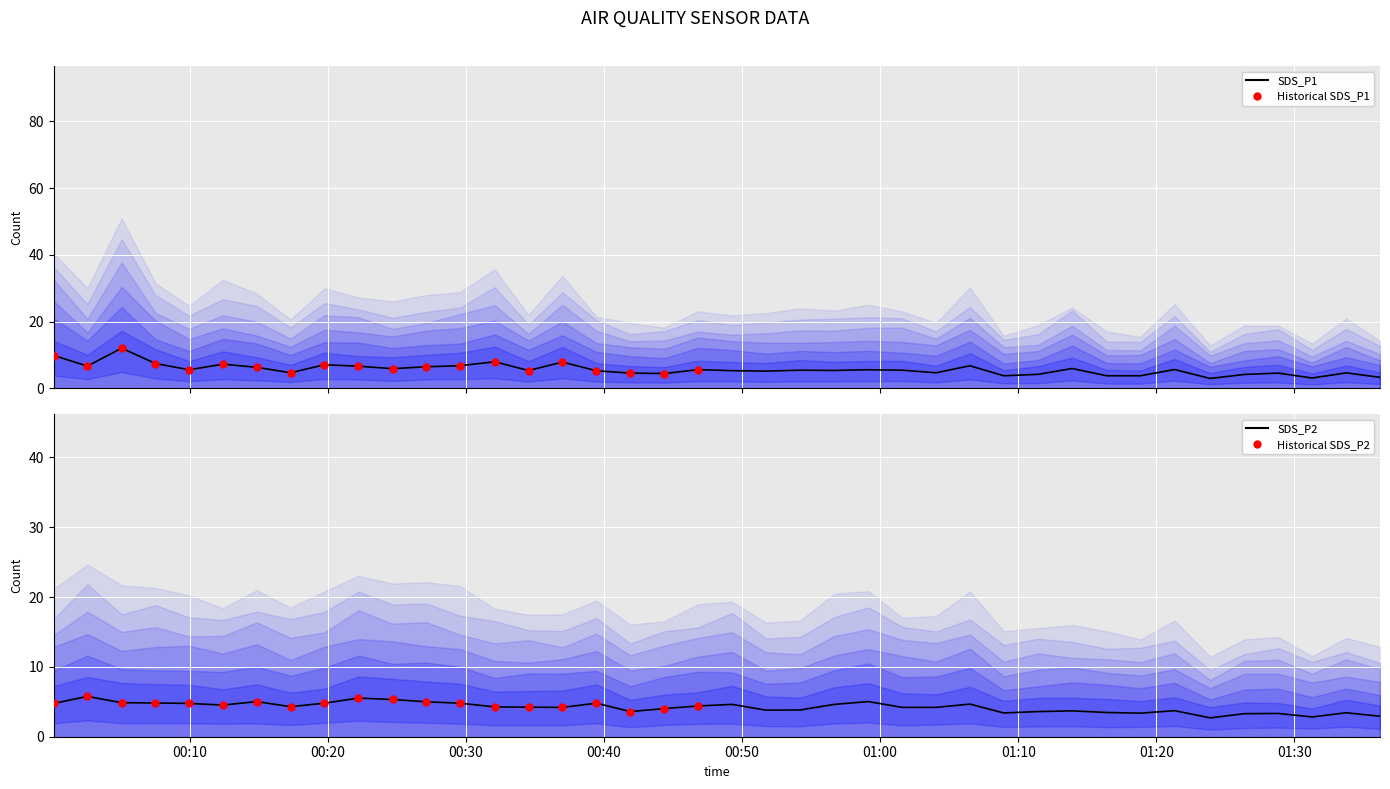

Which series reaches the minimum Y coordinate?

SDS_P2